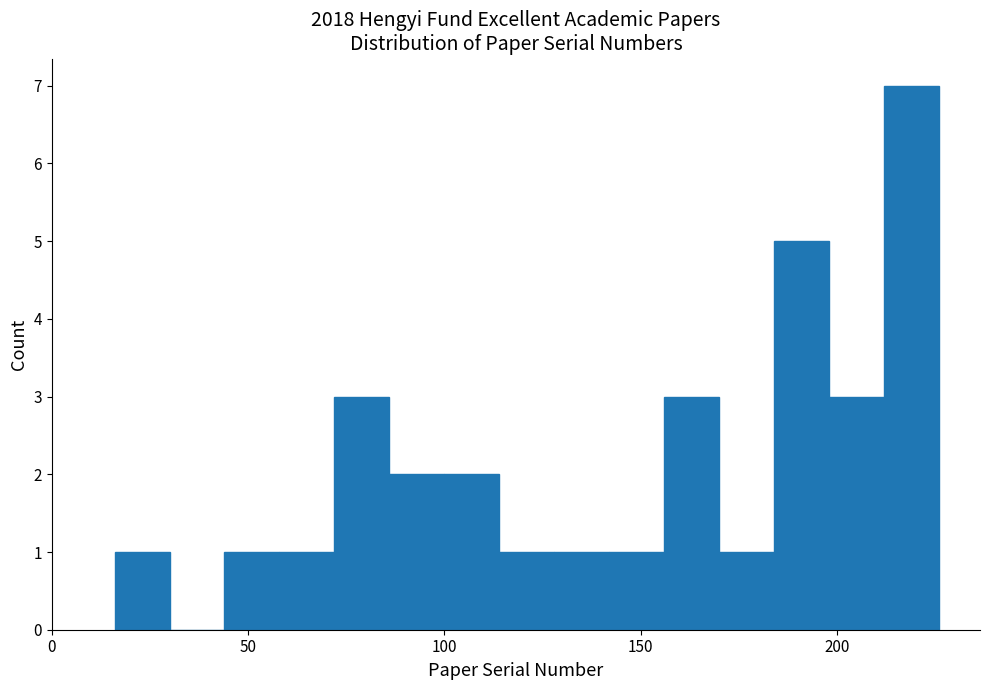

Around what value on the x-axis is the tallest bar? Give the approximate position of its centre, as read against the axis.

220